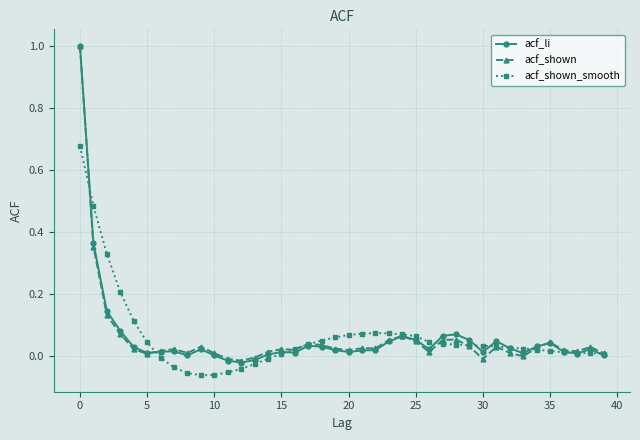

What is the highest value of the acf_li series?

1.0